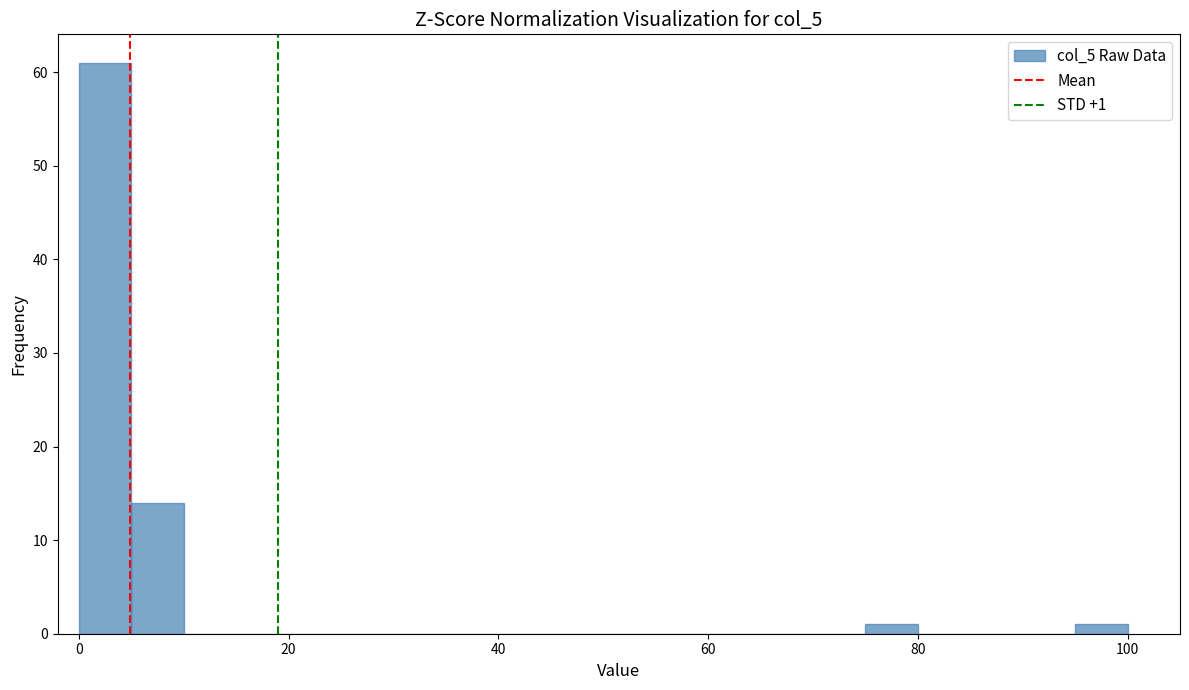

Read against the x-axis, roughly where is the centre of the tallest bar?

2